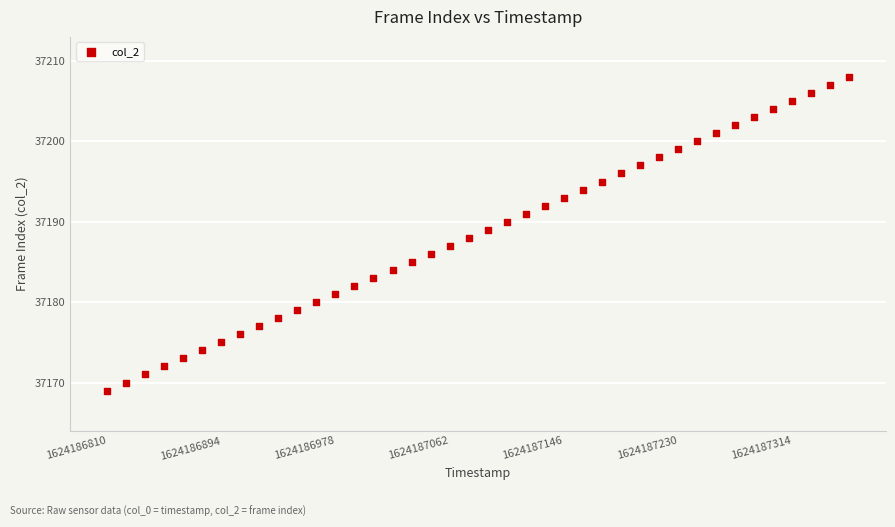

What is the range of Y values (max minus min)?

39